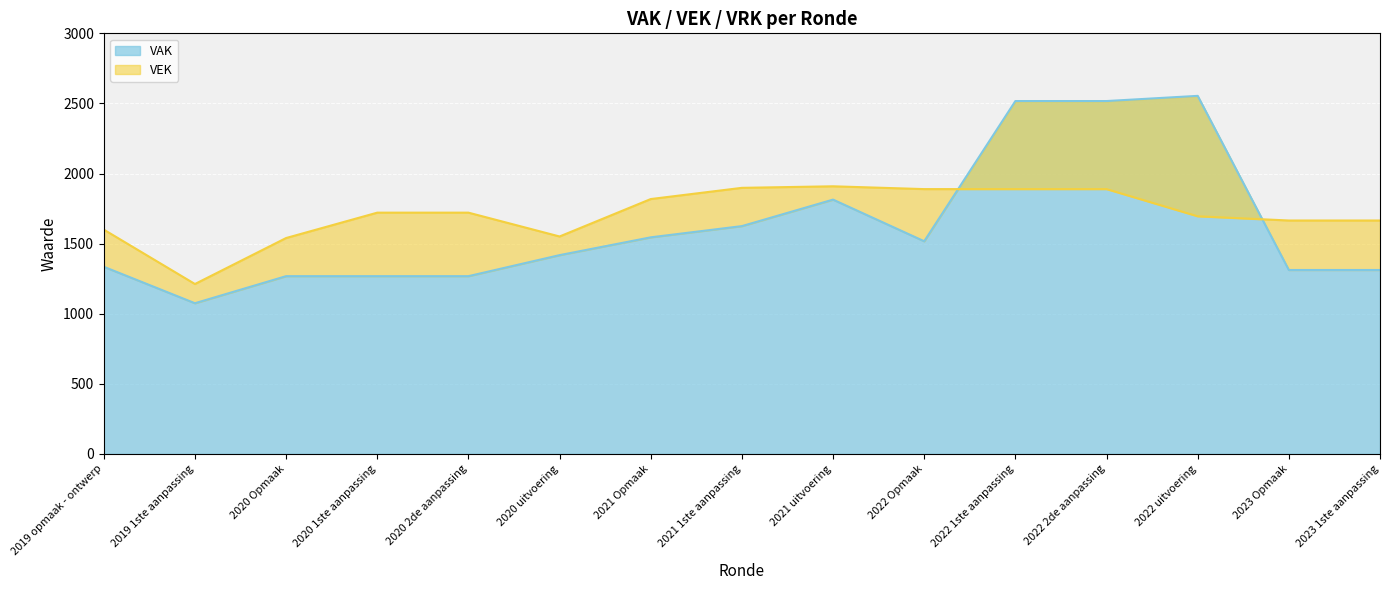

What is the label of the 10th point from the left?

2022 Opmaak